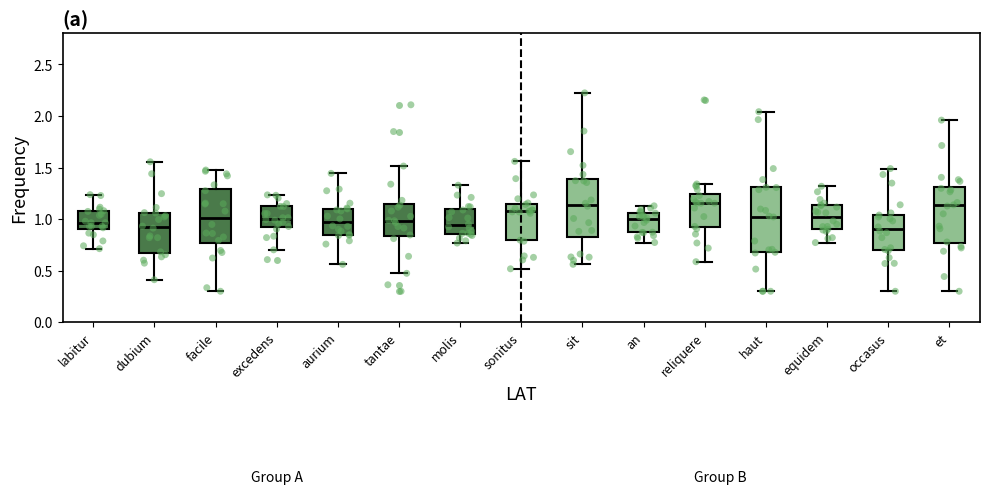

Comparing the boxes themselves (not the whiskers), which one is the tallest?

haut